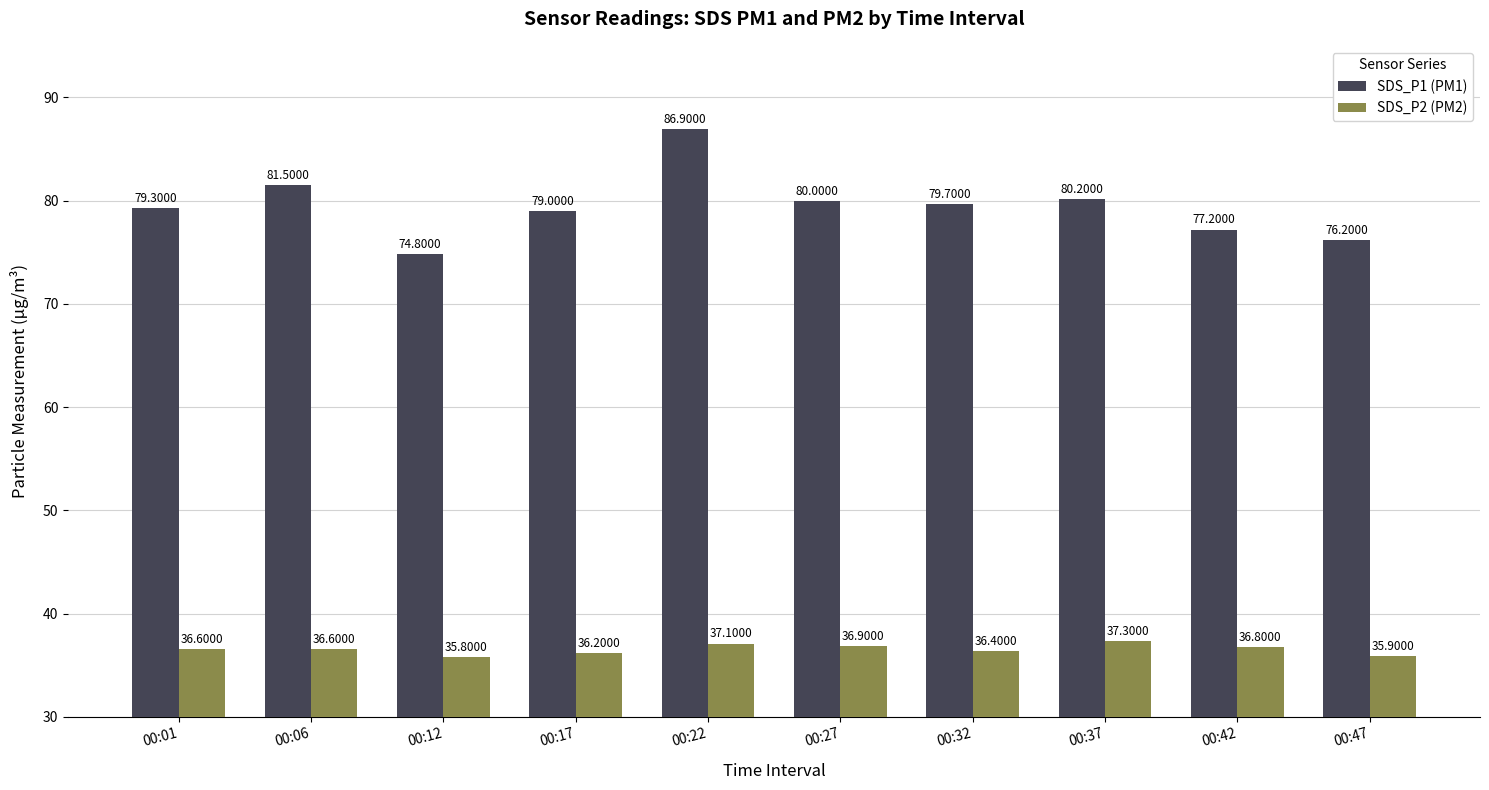

At how many categories does at least one series exceed 74?

10